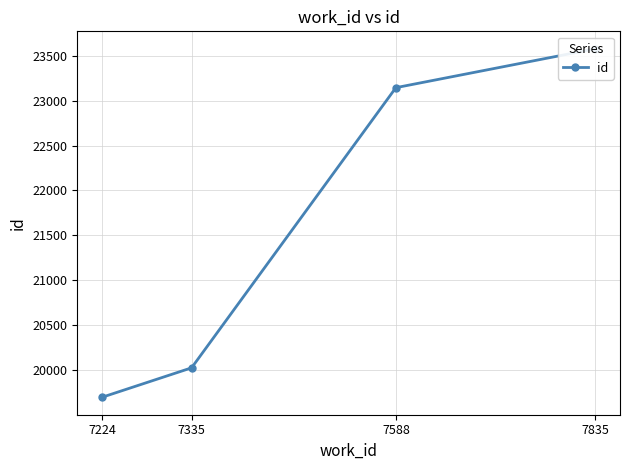

What is the change in value from 7335 to 7588?

+3118